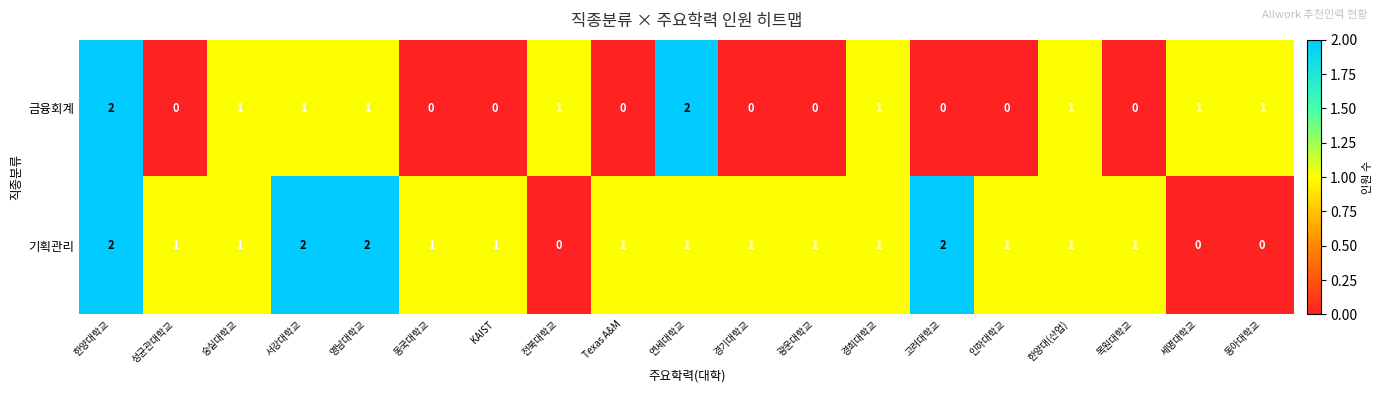

Is the value of 기획관리 at 전북대학교 greater than the value of 금융회계 at 동아대학교?

No